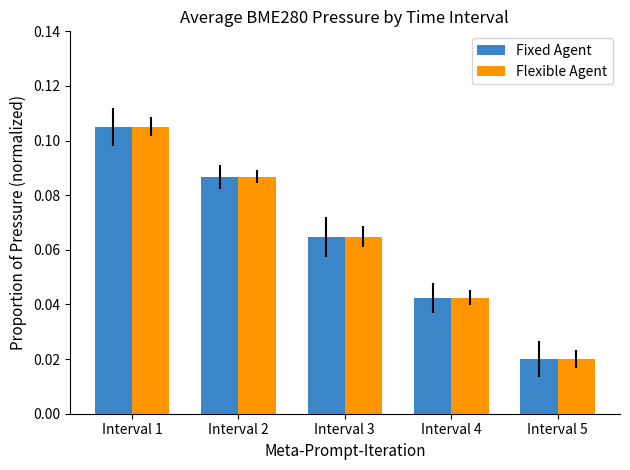

How many bars are there in total?

10